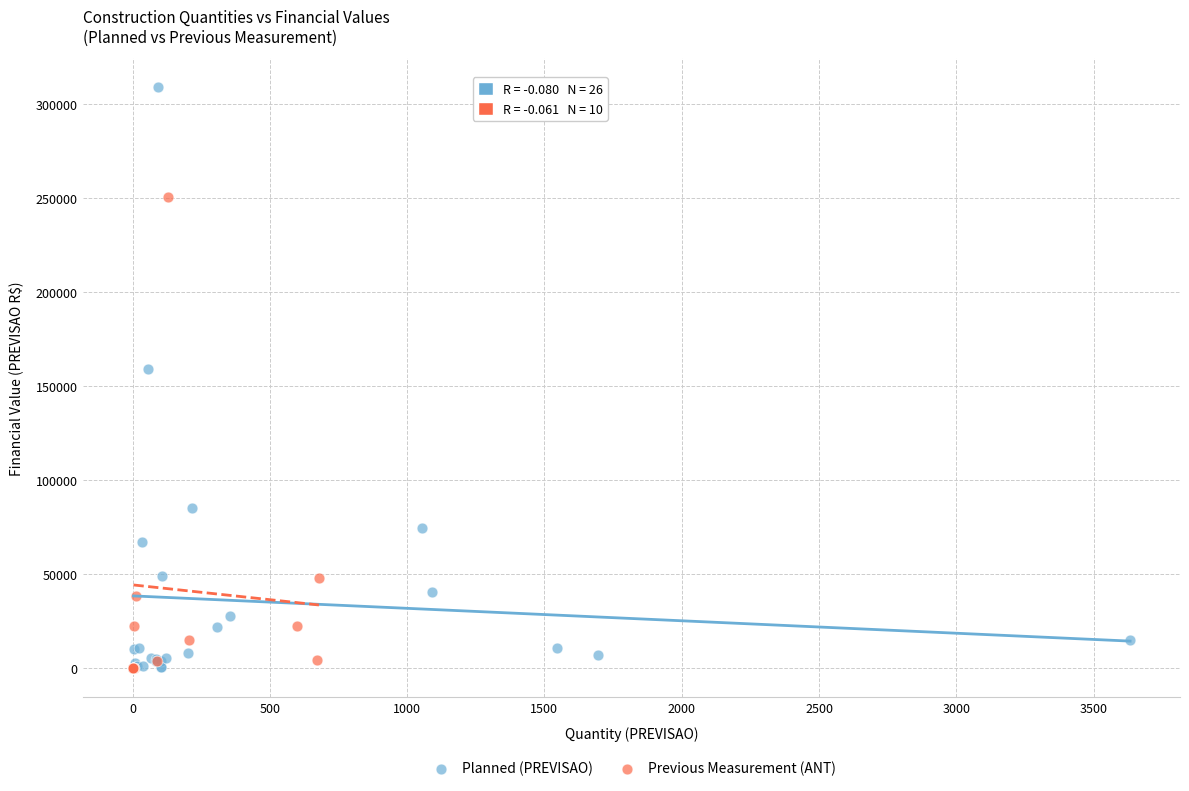

Which series has the largest Y range (max minus min)?

Planned (PREVISAO)